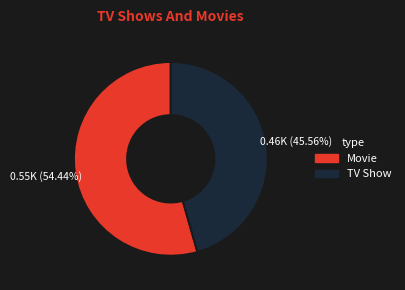

Is there any slice that represents more than half of the pie?

Yes